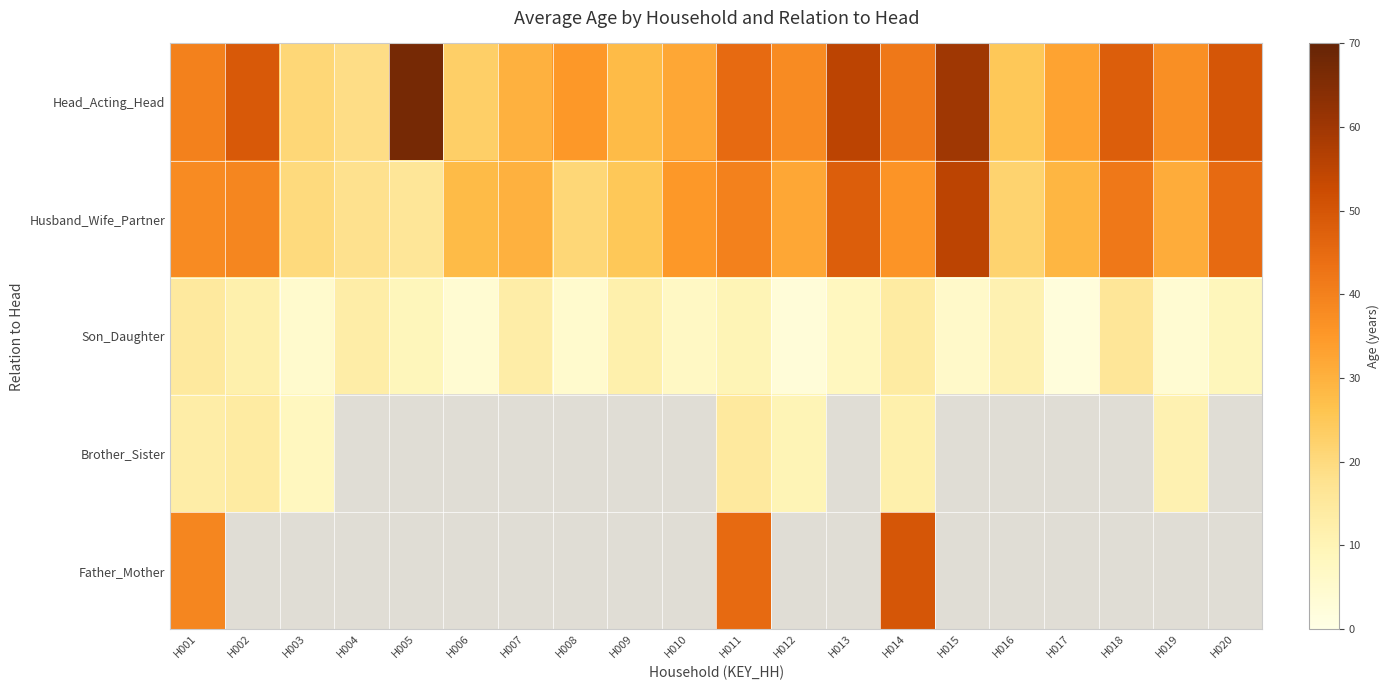

Where does the Head_Acting_Head series first go above 38?

H001